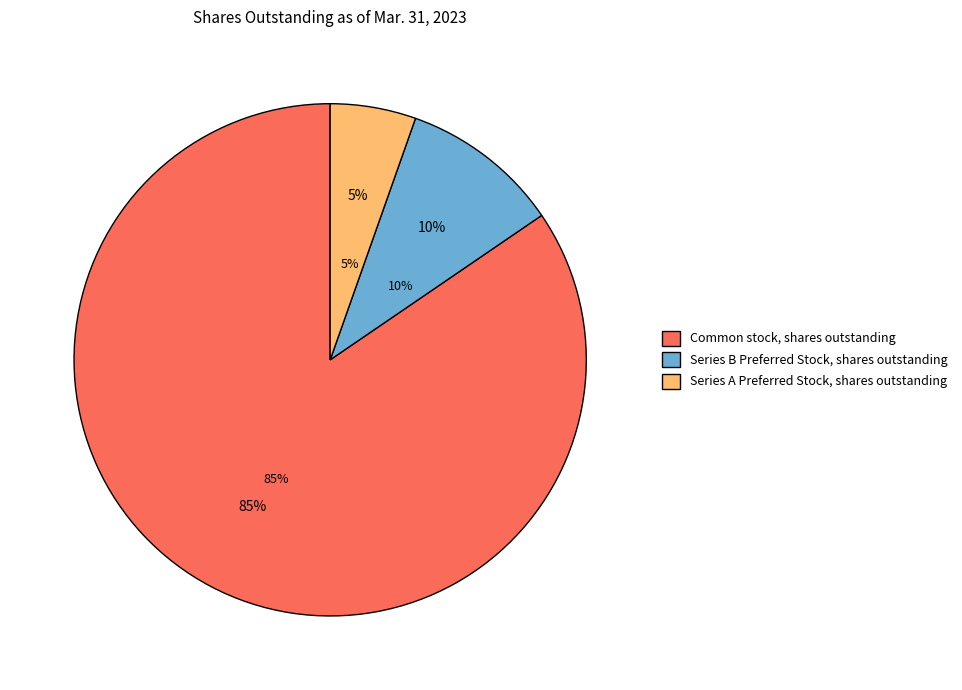

To the nearest percent, what is the combined percentage of Series A Preferred Stock, shares outstanding and Series B Preferred Stock, shares outstanding?

15%